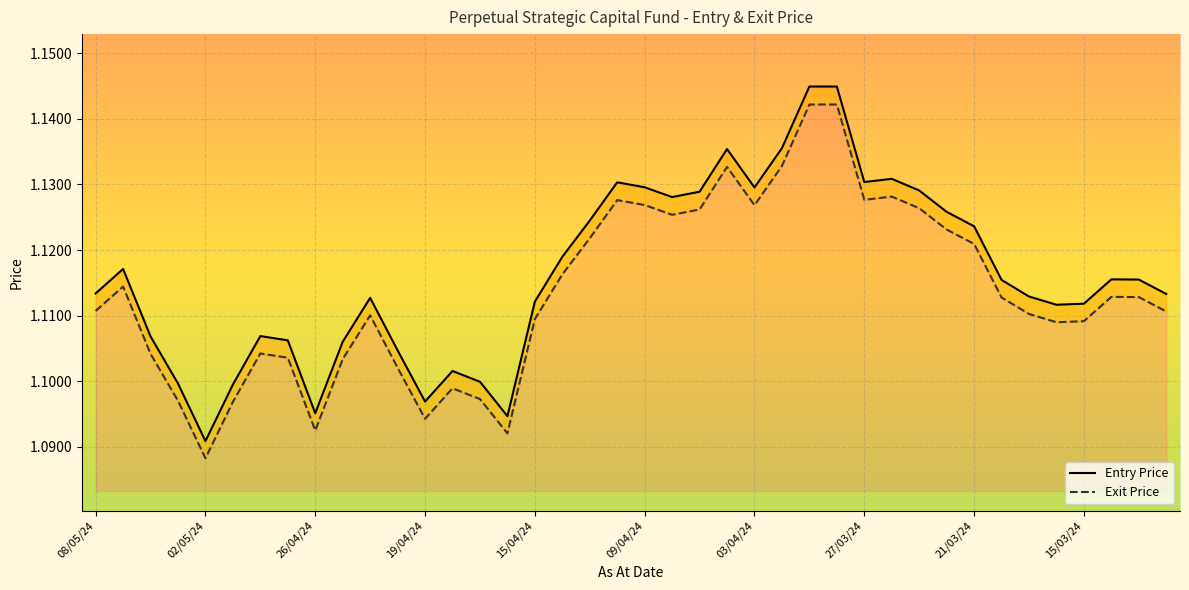

What is the average value of the Exit Price series?

1.1